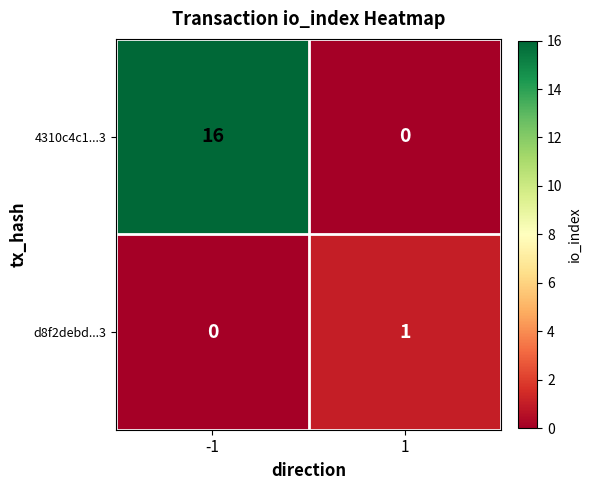

Reading right to left, what are all the values shown in this chart?

4310c4c1...3: 0	16
d8f2debd...3: 1	0